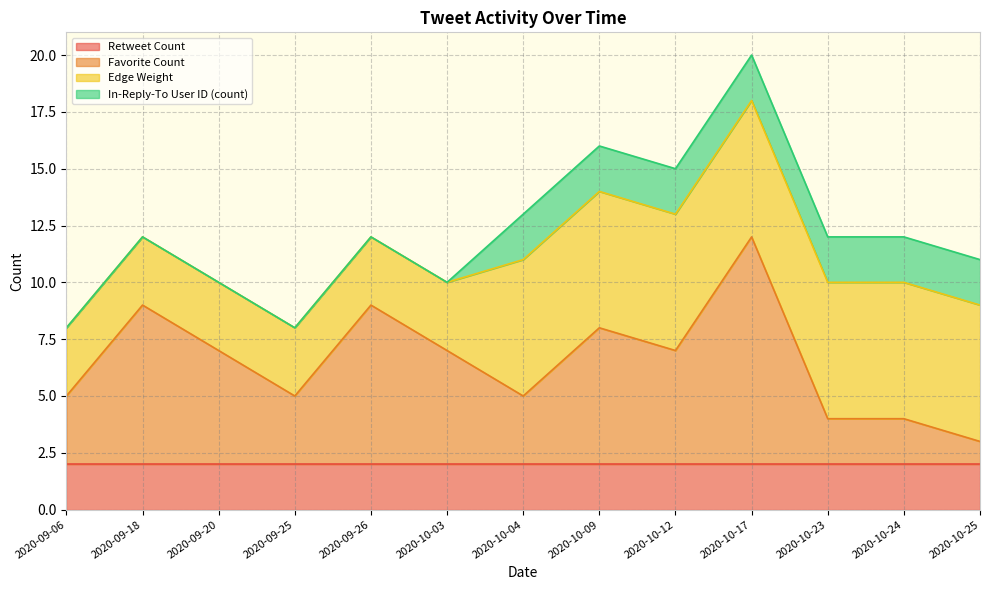

Rank the categories by Edge Weight value from highest to lowest.

2020-10-04, 2020-10-09, 2020-10-12, 2020-10-17, 2020-10-23, 2020-10-24, 2020-10-25, 2020-09-06, 2020-09-18, 2020-09-20, 2020-09-25, 2020-09-26, 2020-10-03